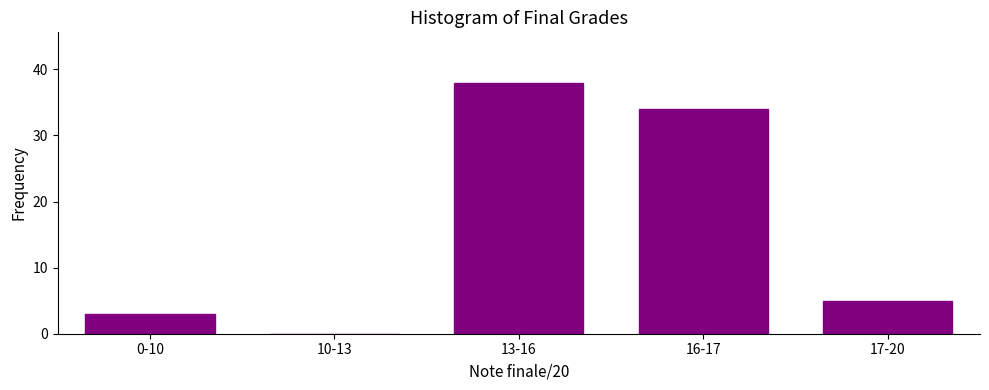

Reading left to right, list all the values displayed in this chart.

0-10=3	10-13=0	13-16=38	16-17=34	17-20=5